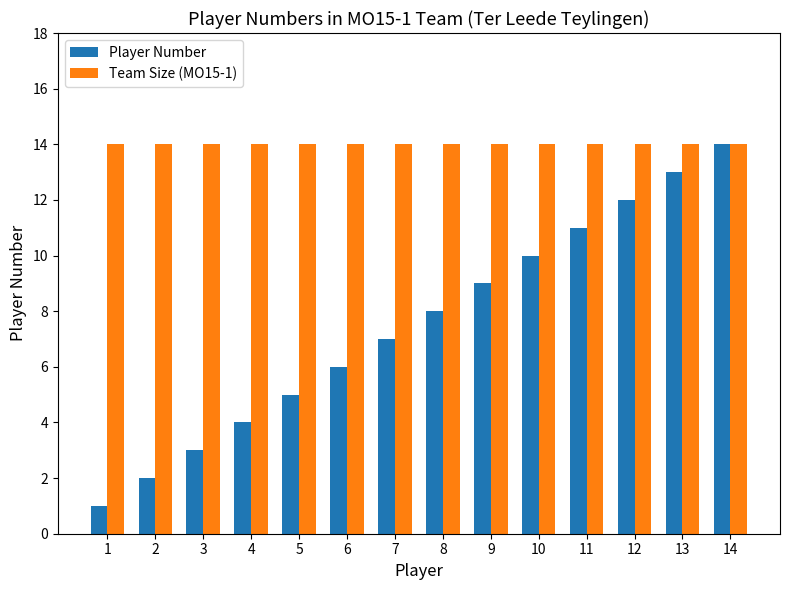

At which label does Player Number reach its minimum?

1